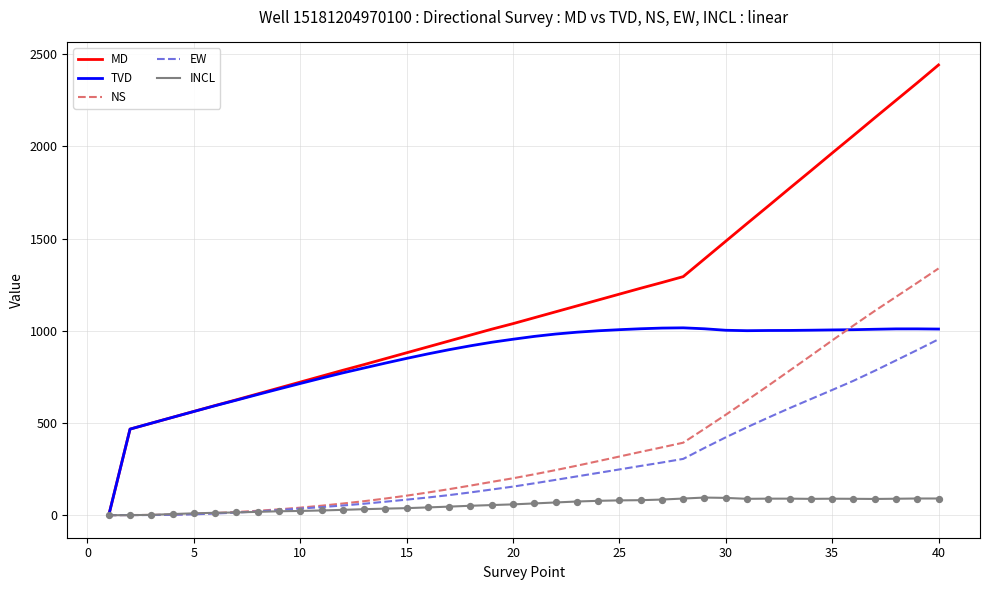

What is the highest value of the MD series?

2442.0